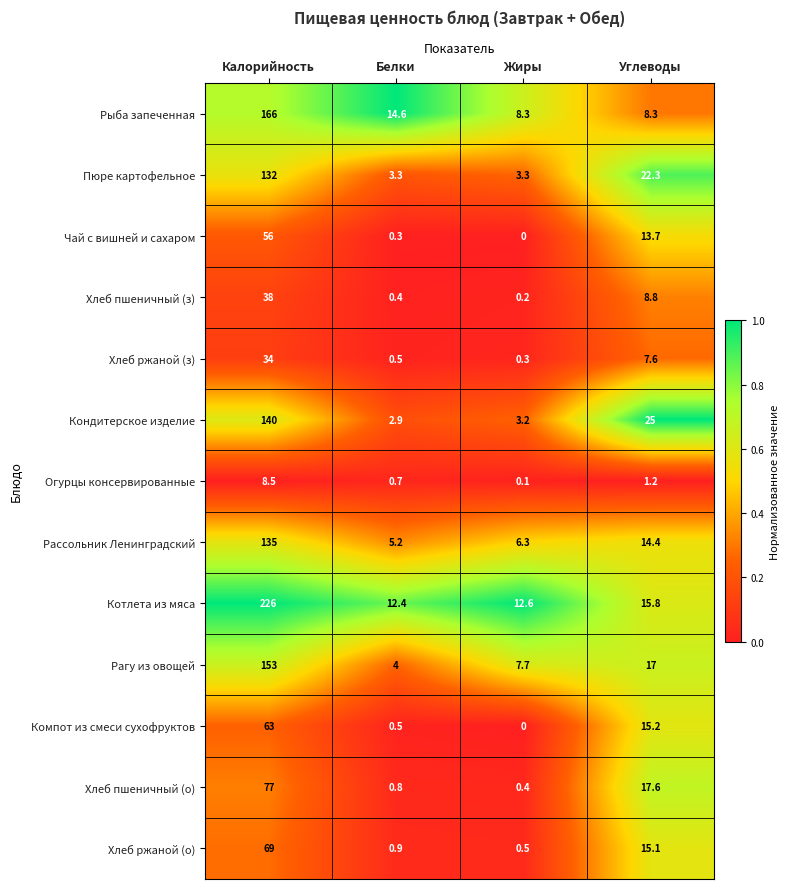

How many series are shown in this chart?

13